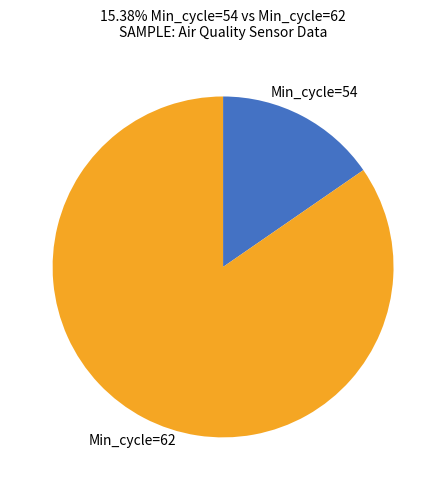

Is there any slice that represents more than half of the pie?

Yes